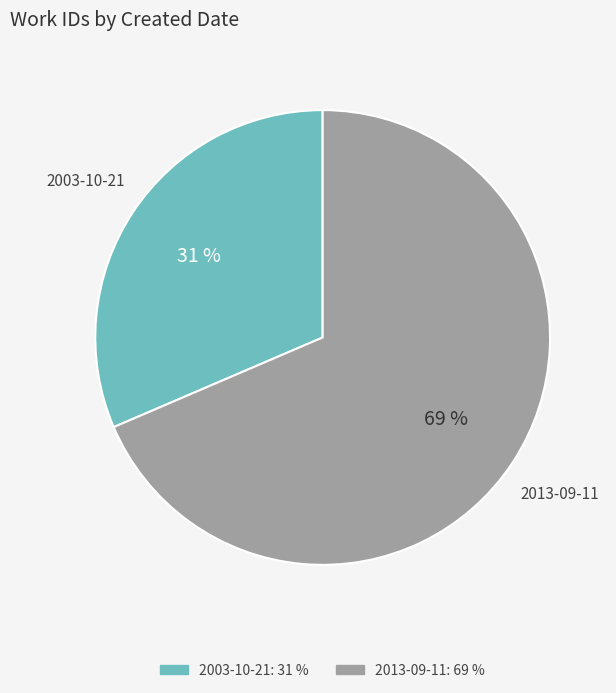

To the nearest percent, what is the average slice percentage?

50%